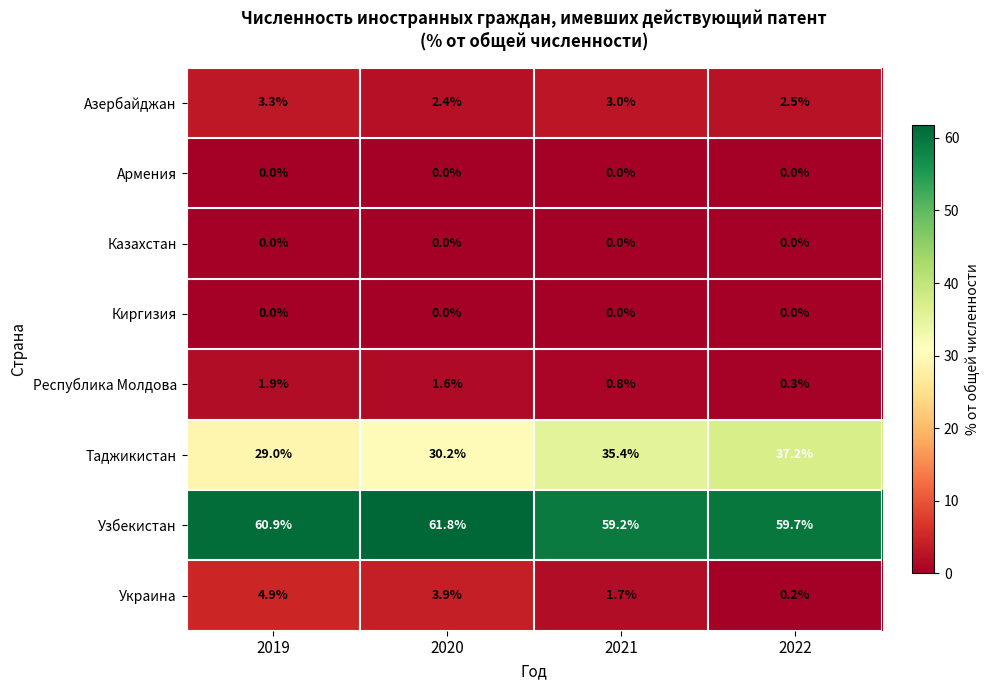

Which series has the largest total across all categories?

Узбекистан